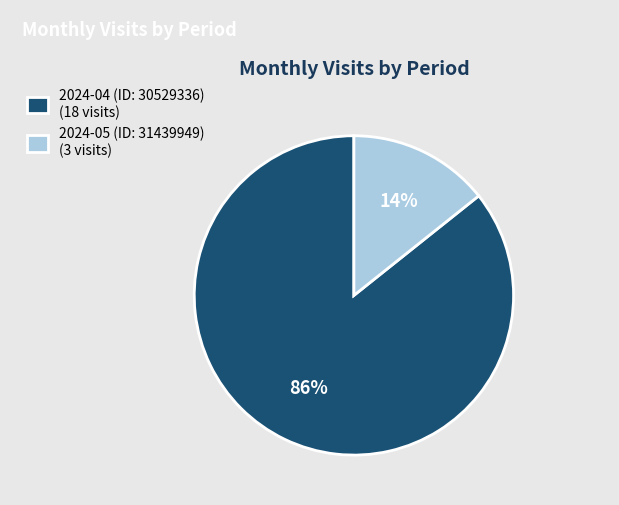

How many segments does this pie chart have?

2